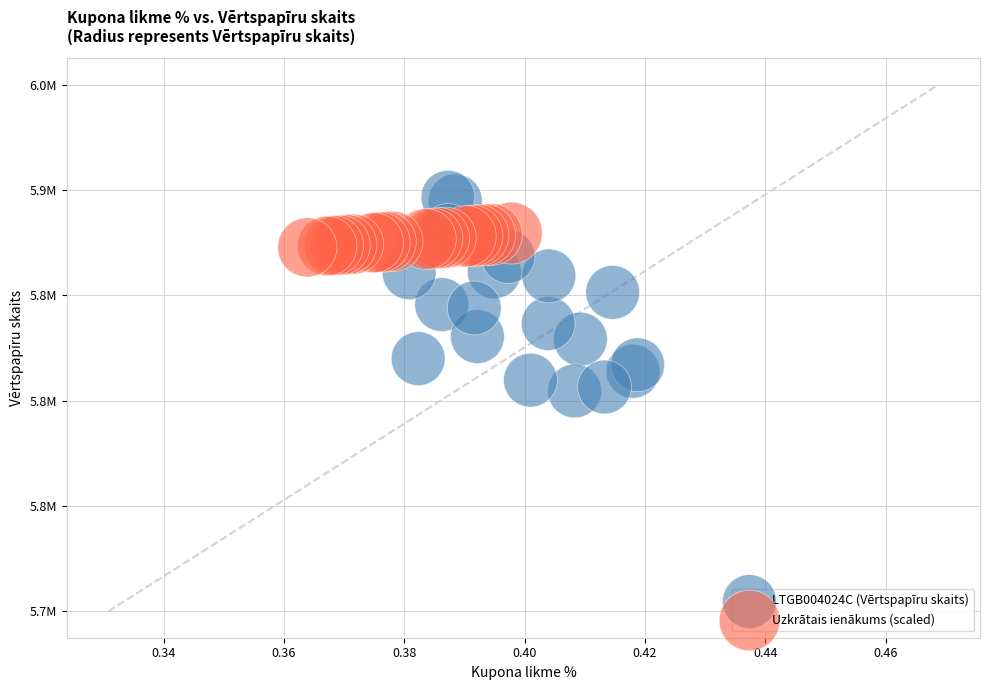

Which series has the widest spread of Y values?

LTGB004024C (Vērtspapīru skaits)